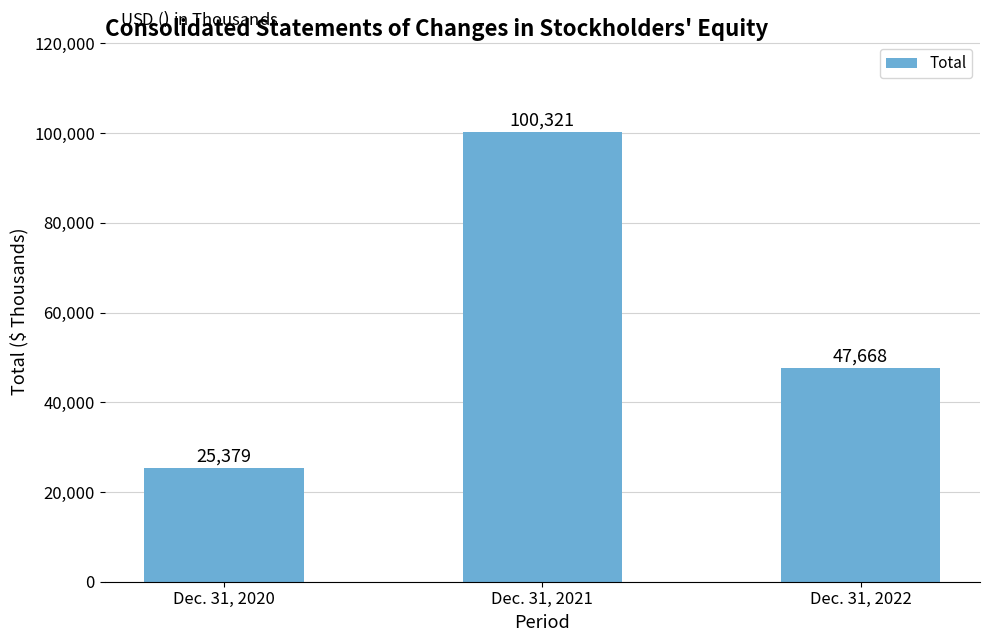

Where does the data first go above 47668?

Dec. 31, 2021